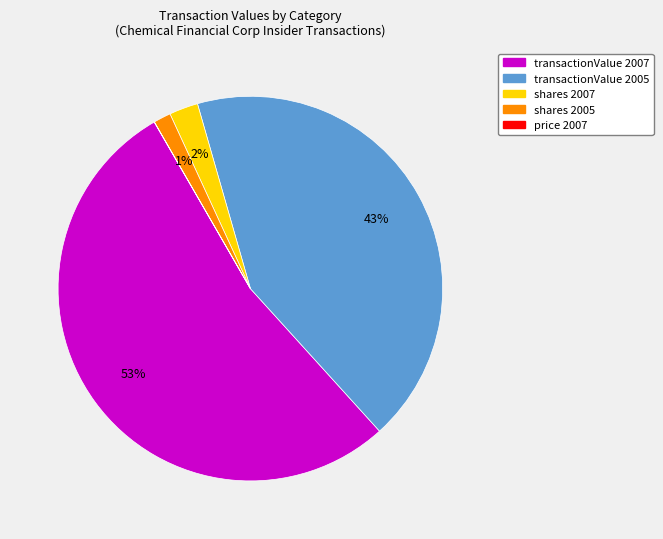

To the nearest percent, what is the average slice percentage?

20%